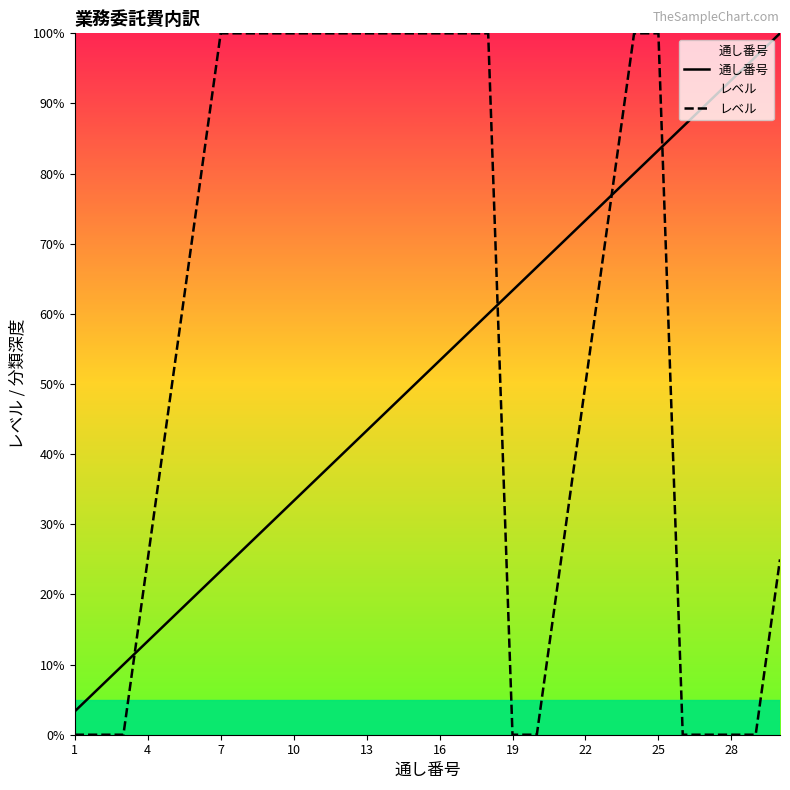

Reading left to right, list all the values displayed in this chart.

通し番号: 3.3	6.7	10.0	13.3	16.7	20.0	23.3	26.7	30.0	33.3	36.7	40.0	43.3	46.7	50.0	53.3	56.7	60.0	63.3	66.7	70.0	73.3	76.7	80.0	83.3	86.7	90.0	93.3	96.7	100.0
レベル: 0.0	0.0	0.0	25.0	50.0	75.0	100.0	100.0	100.0	100.0	100.0	100.0	100.0	100.0	100.0	100.0	100.0	100.0	0.0	0.0	25.0	50.0	75.0	100.0	100.0	0.0	0.0	0.0	0.0	25.0